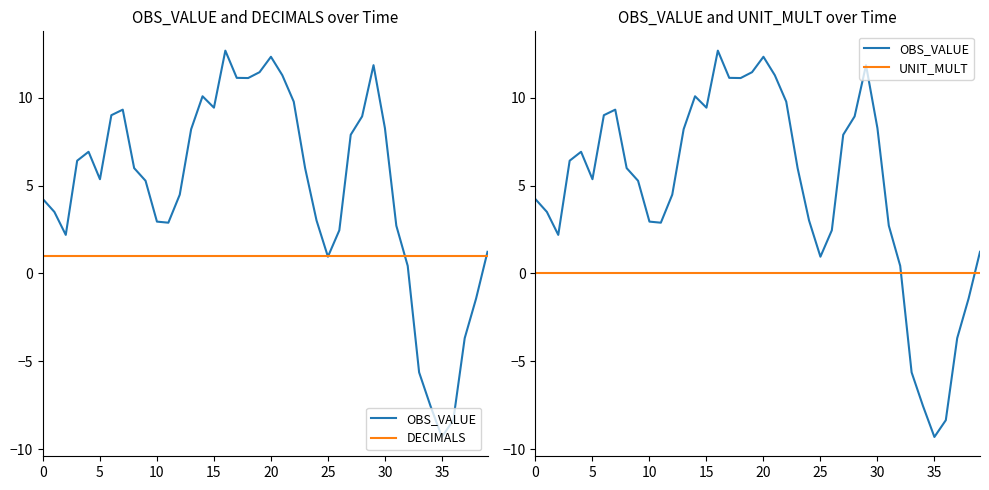

Rank the series at 36 from highest to lowest value.

DECIMALS, UNIT_MULT, OBS_VALUE